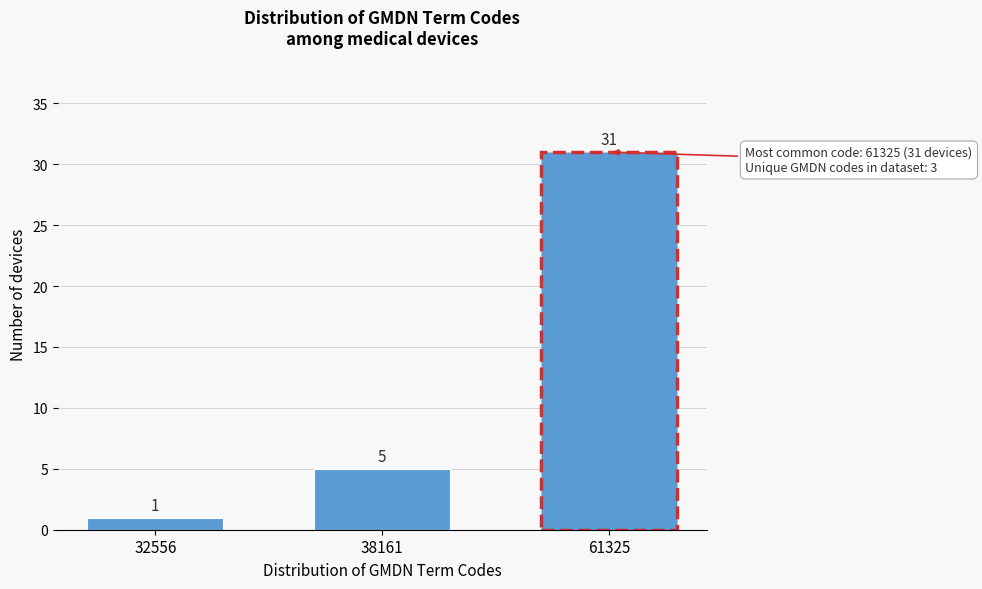

Reading left to right, extract all data points from this chart.

32556=1	38161=5	61325=31